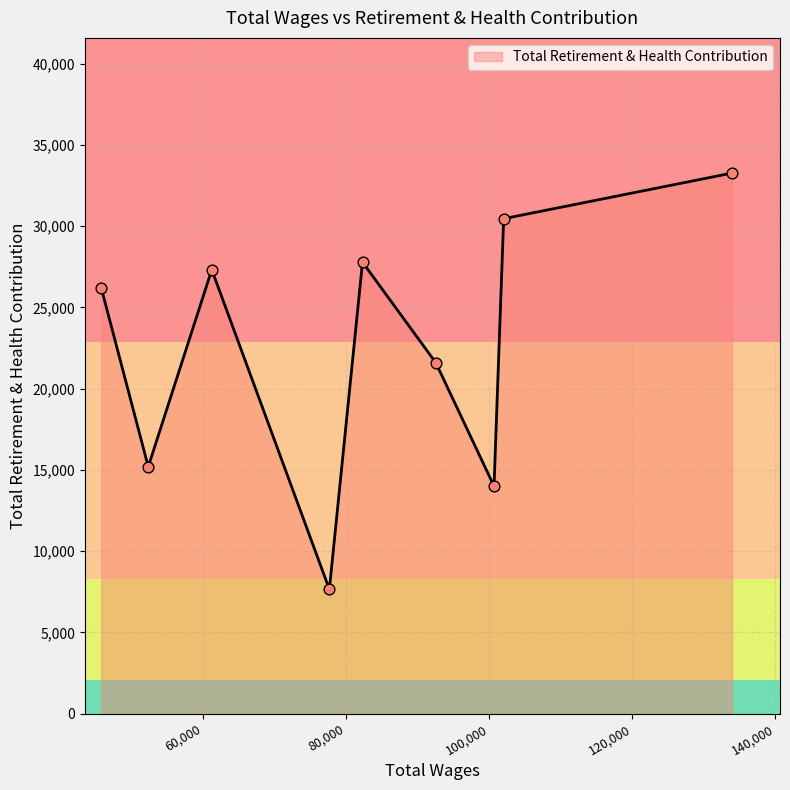

What is the difference between the maximum and minimum values?

25617